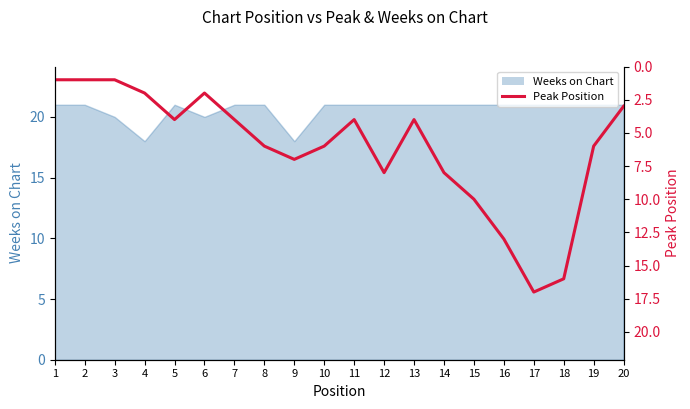

The chart shows a value of 7 at 16. True or false?

False